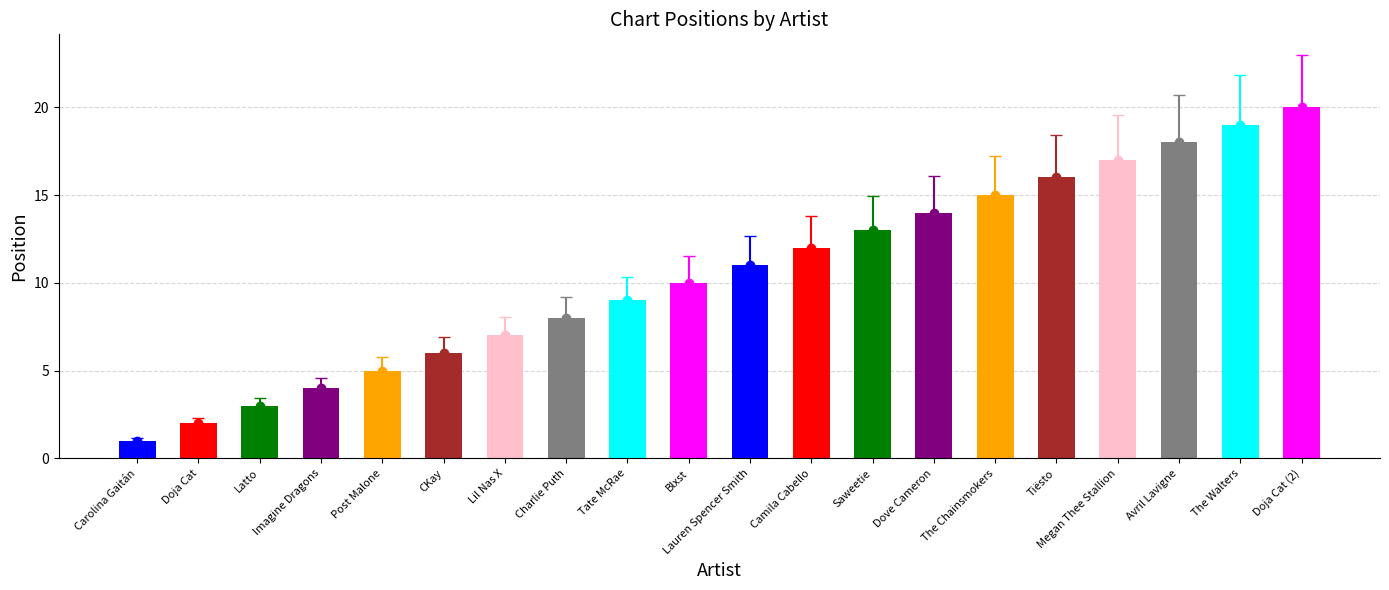

What is the smallest value displayed?

1